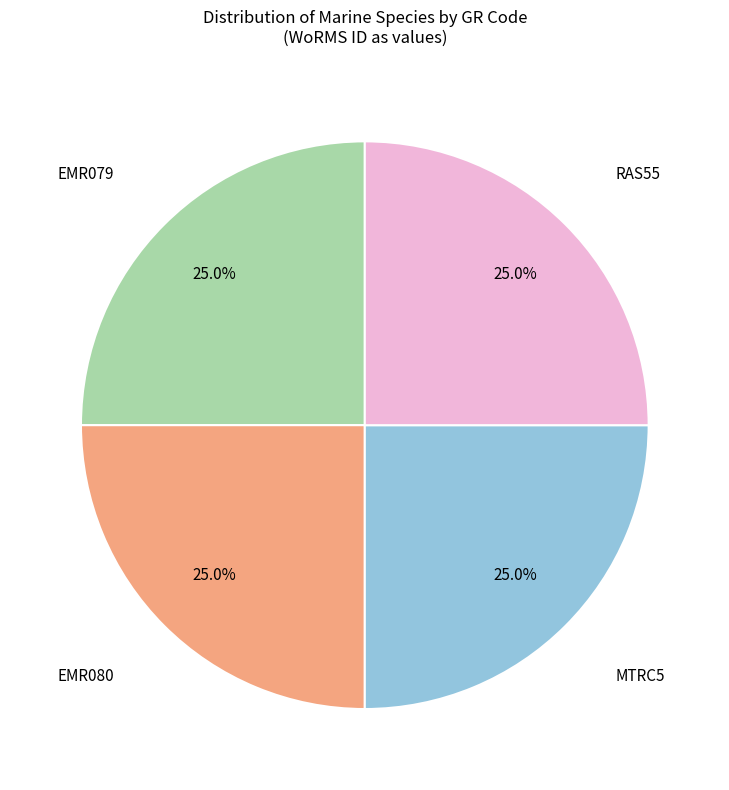

The MTRC5 slice represents 18% of the pie. True or false?

False